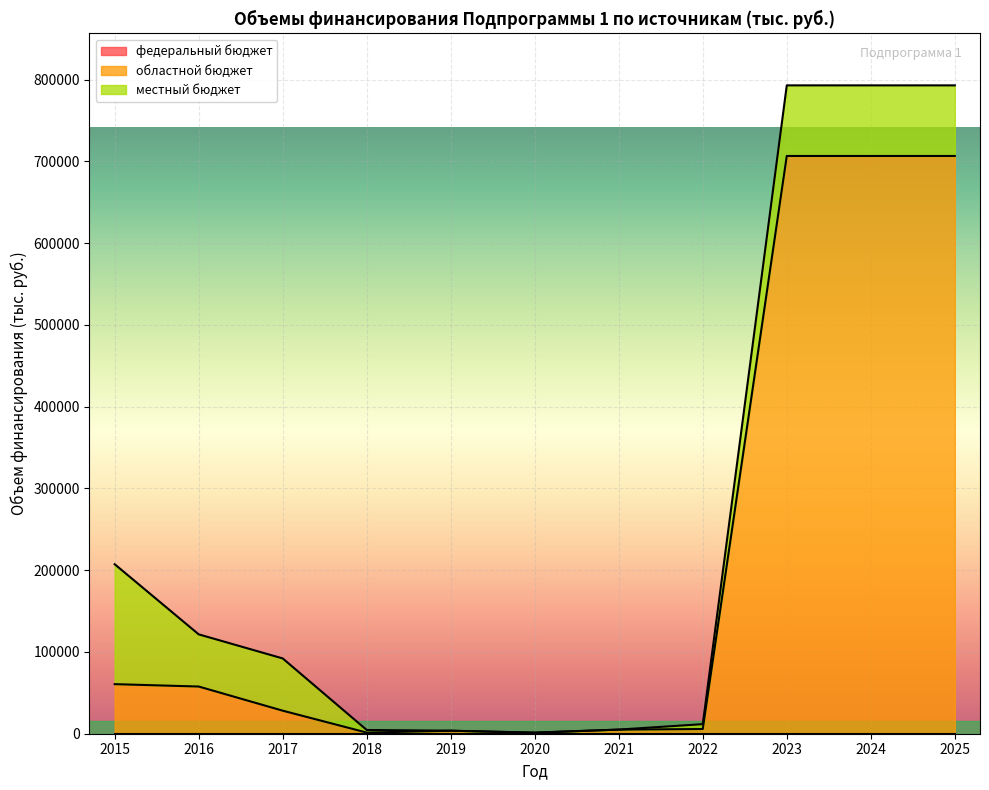

How many distinct data groups are displayed?

3